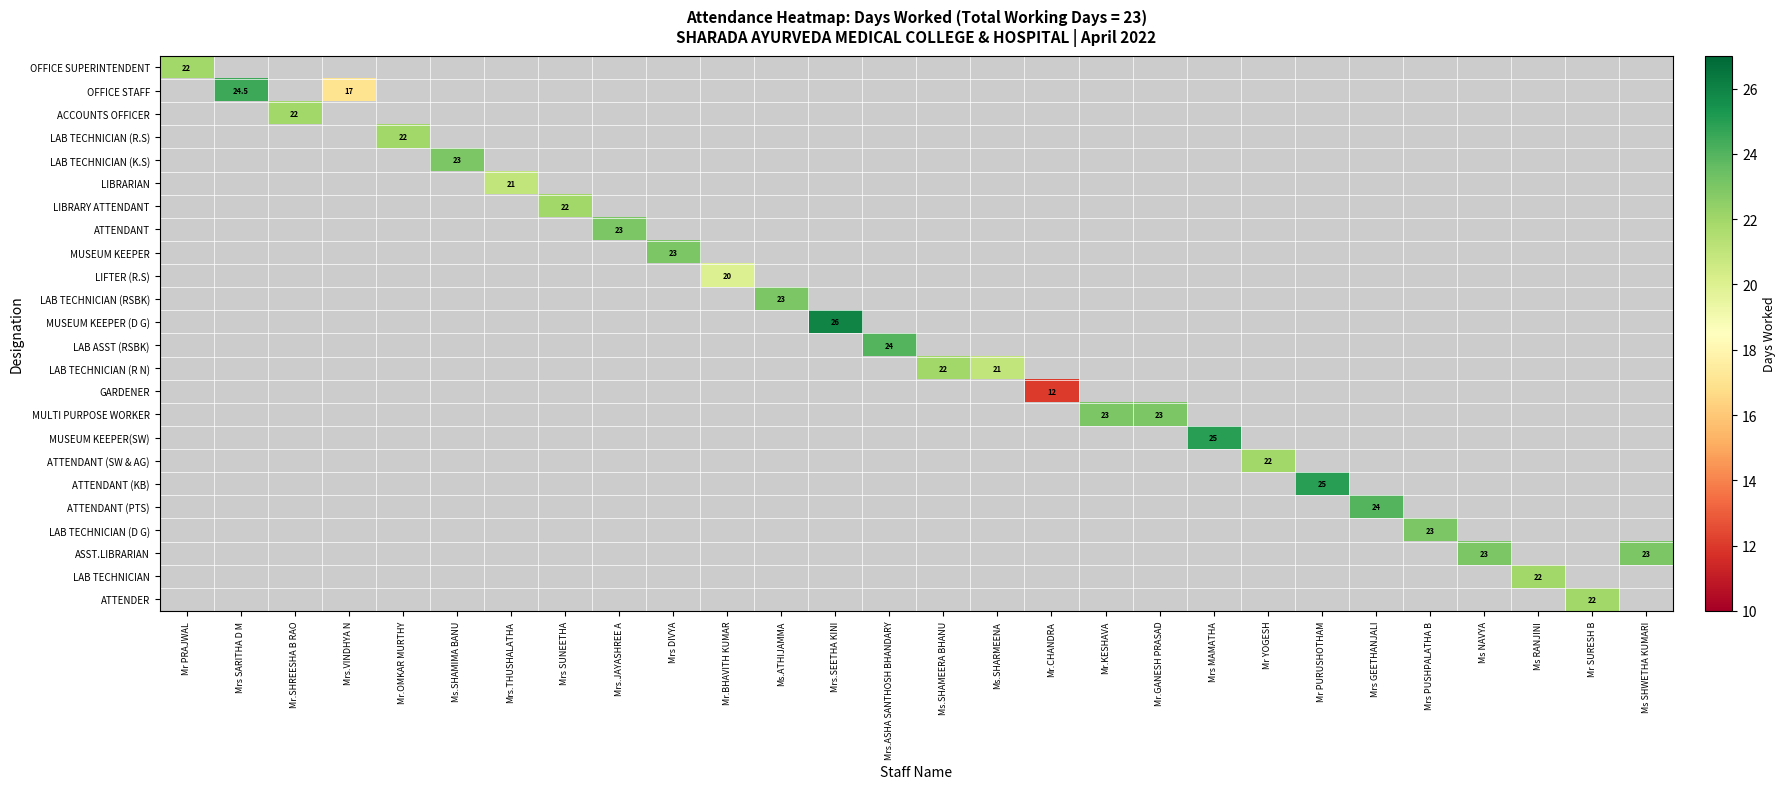

True or false: LIBRARIAN has a value of 21.0 at Mrs.THUSHALATHA.

True